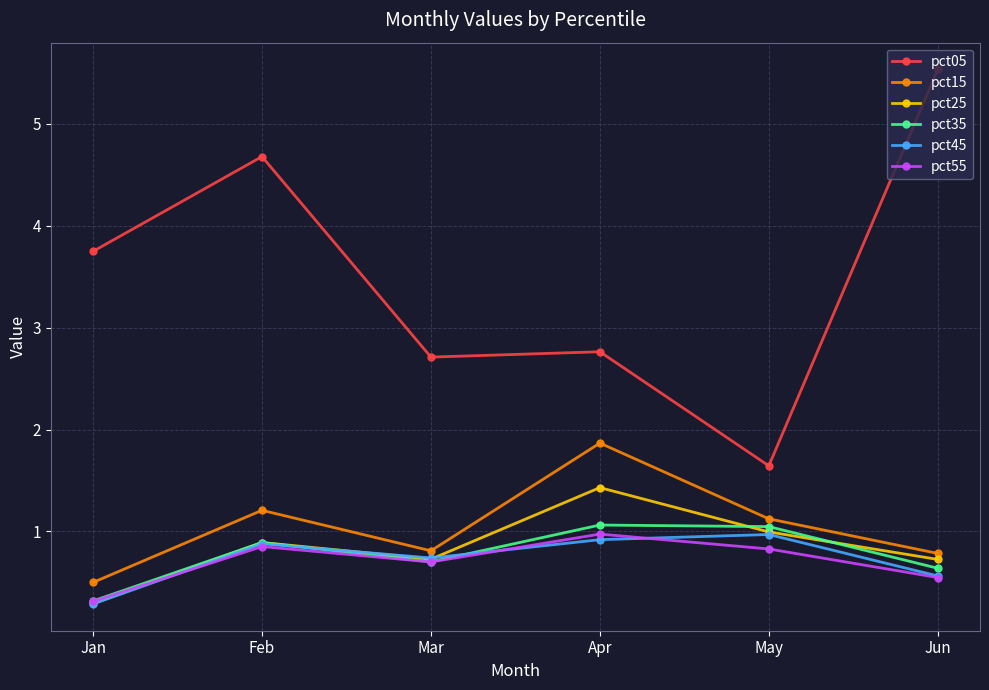

True or false: pct55 and pct45 cross at least once.

True